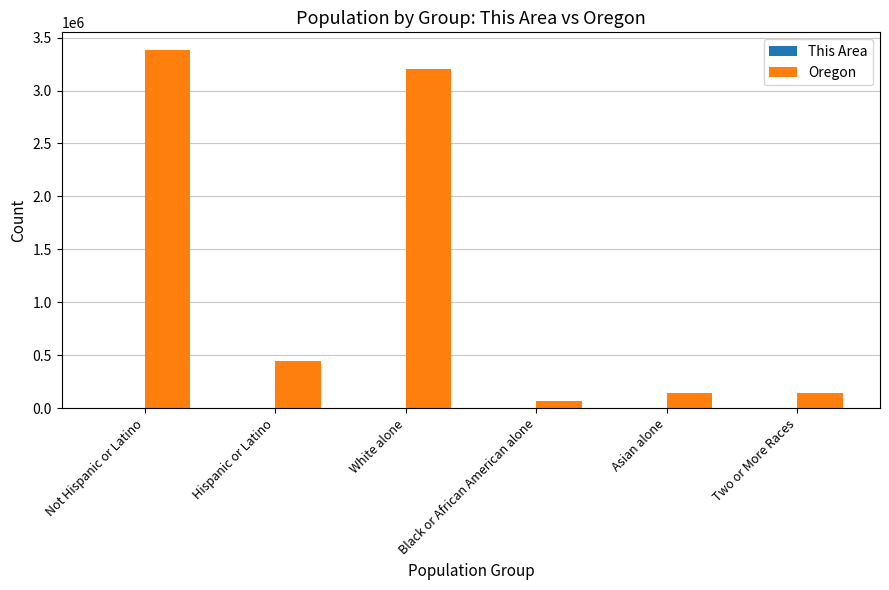

At which label does Oregon reach its peak?

Not Hispanic or Latino